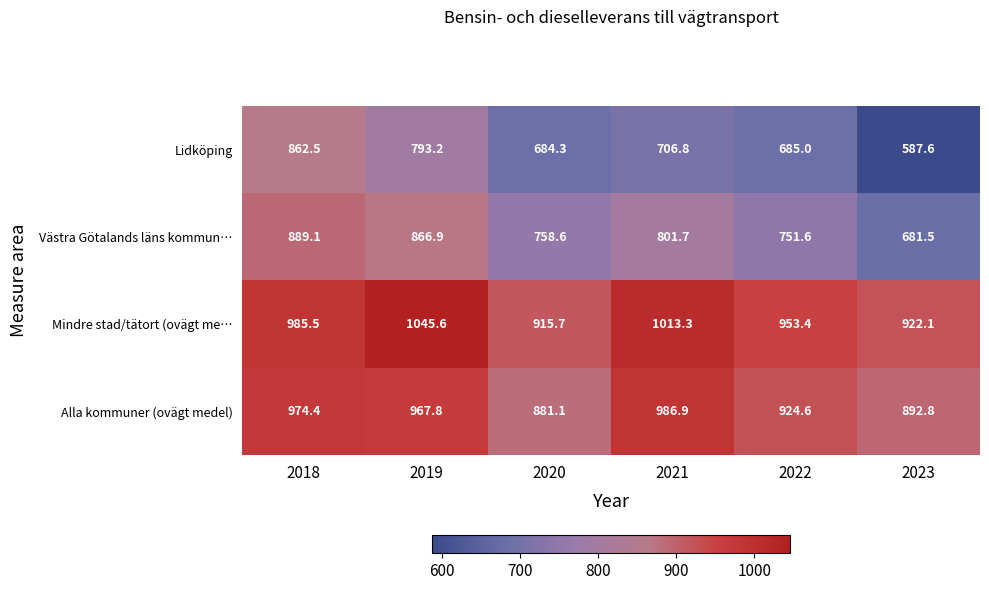

At which category is the sum across all series the highest?

2018